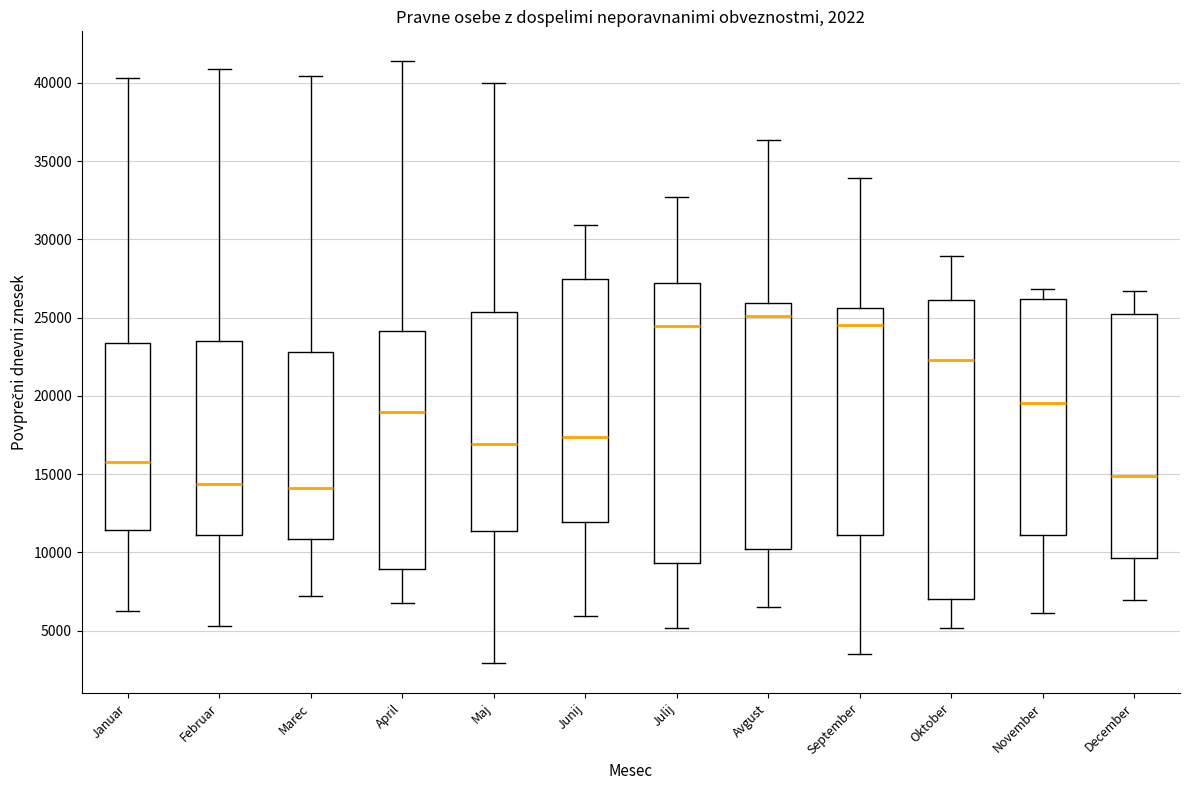

Which box has the highest median line?

Avgust